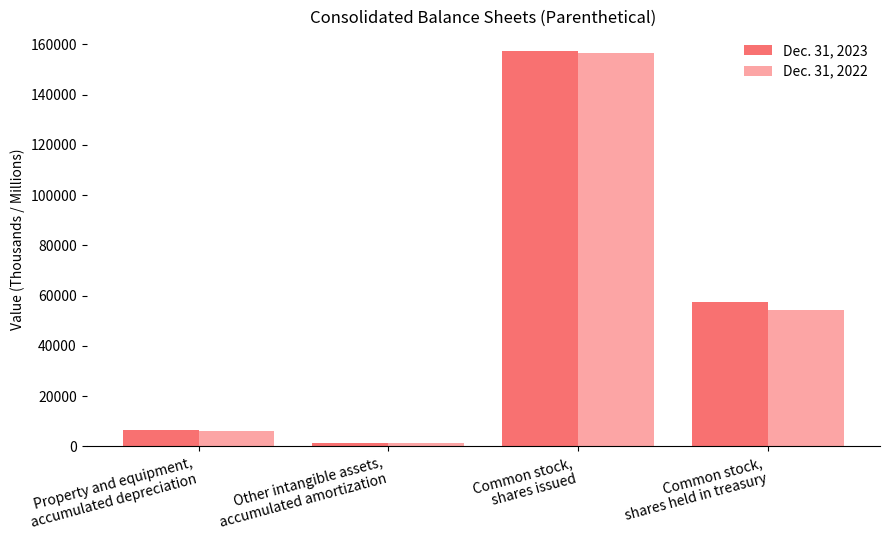

At which label is Dec. 31, 2022 closest to 78945?

Common stock,
shares held in treasury